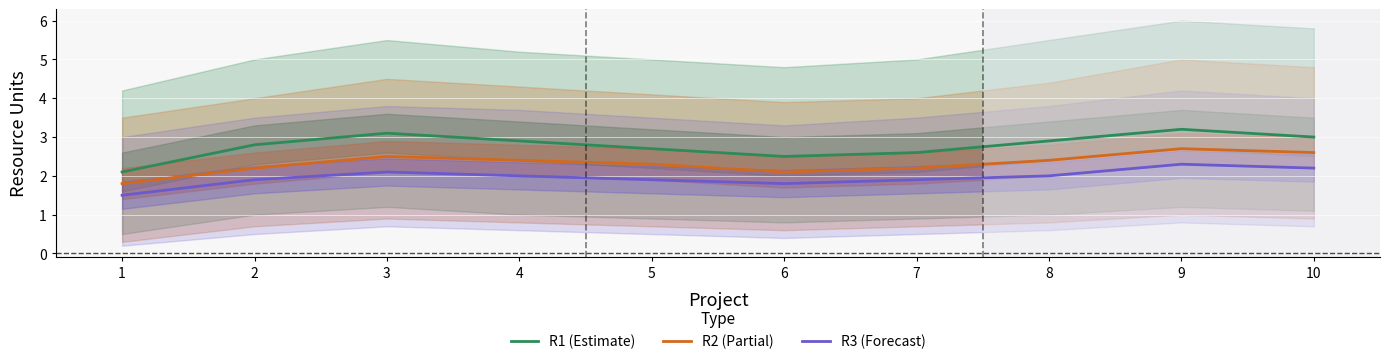

What is the spread (max minus min) of values at 8?

0.9